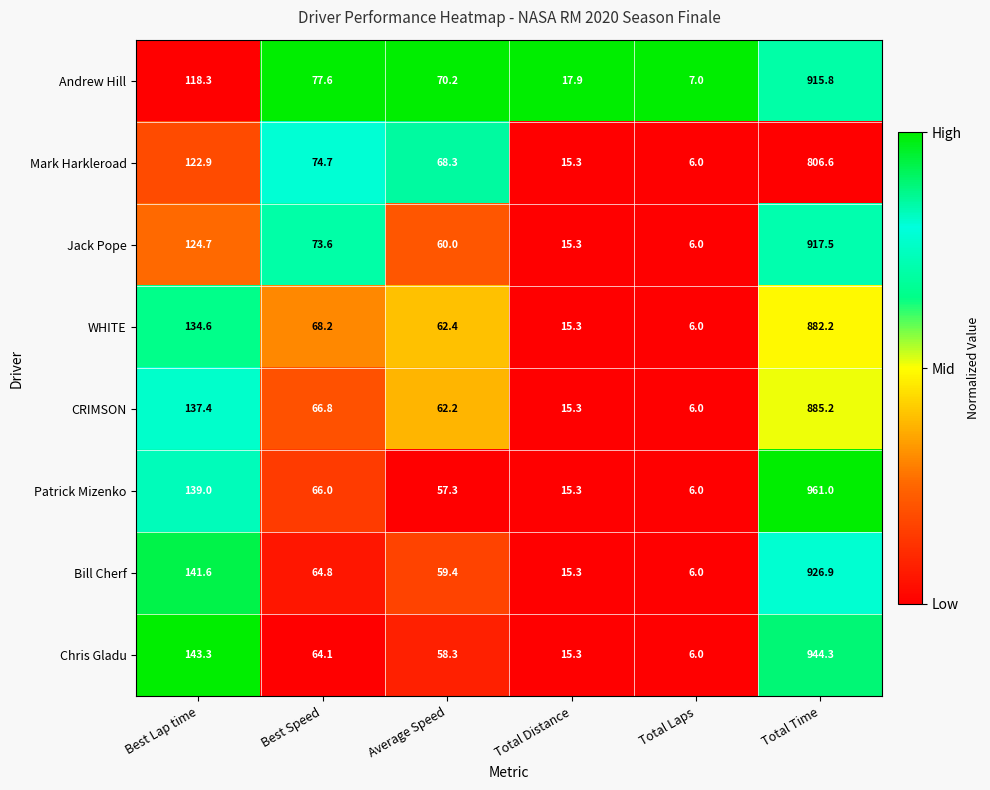

Which series has the largest range (max minus min)?

Patrick Mizenko